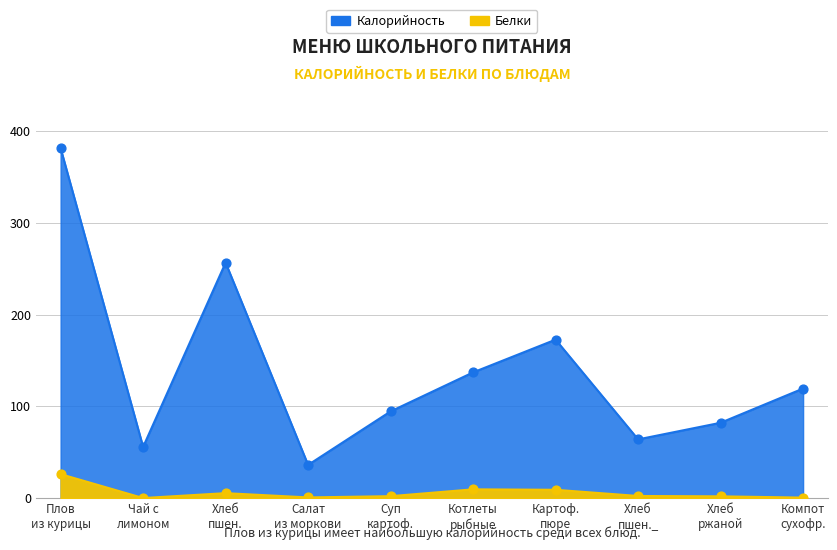

Which series contains the highest Y value?

Калорийность